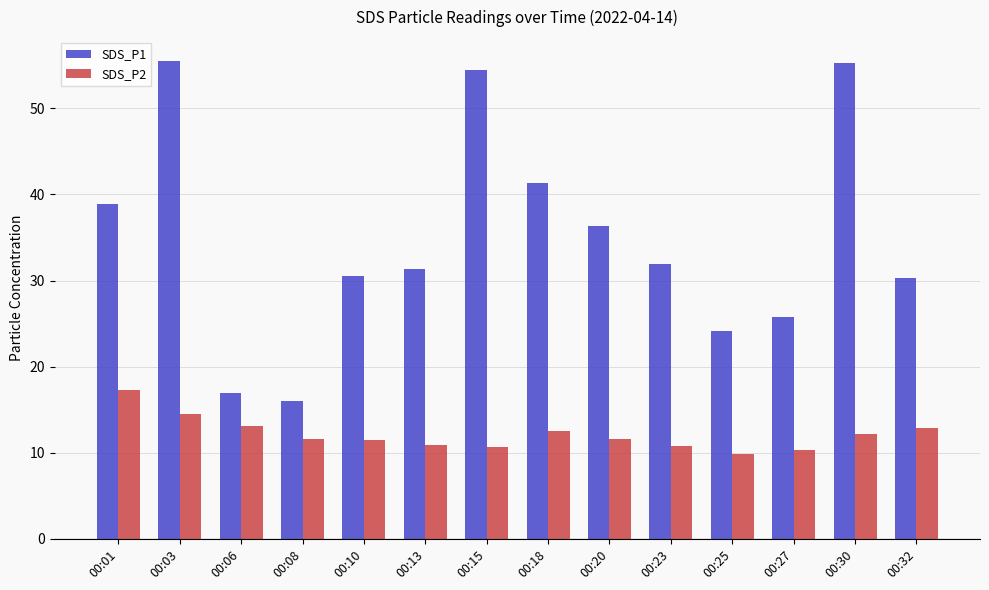

What is the highest value of the SDS_P2 series?

17.3